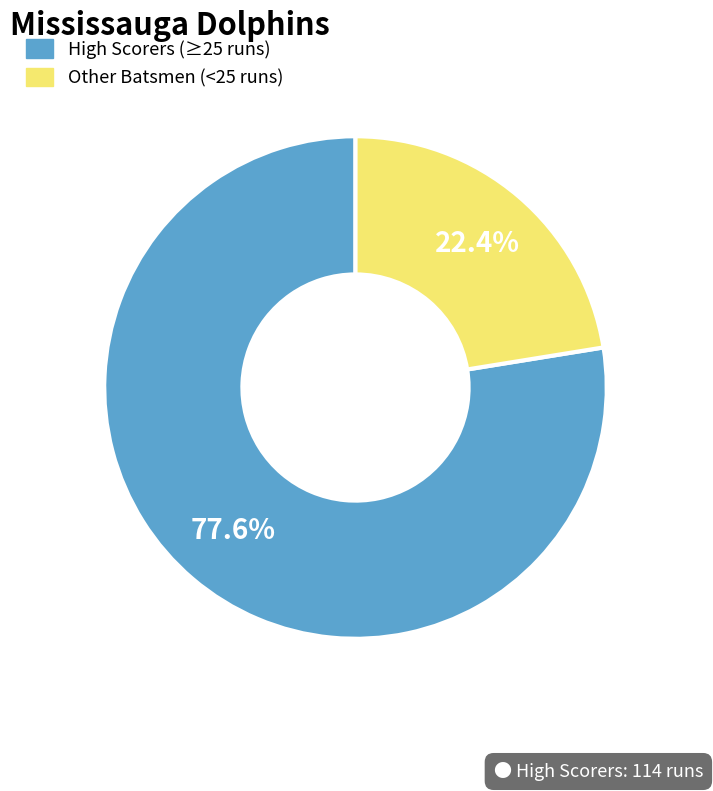

Count the number of slices in the pie.

2